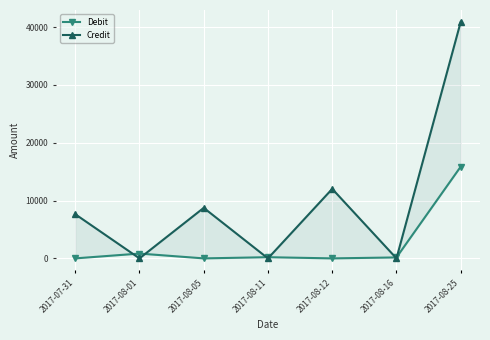

What is the total value across all series at 2017-08-05?

8740.5